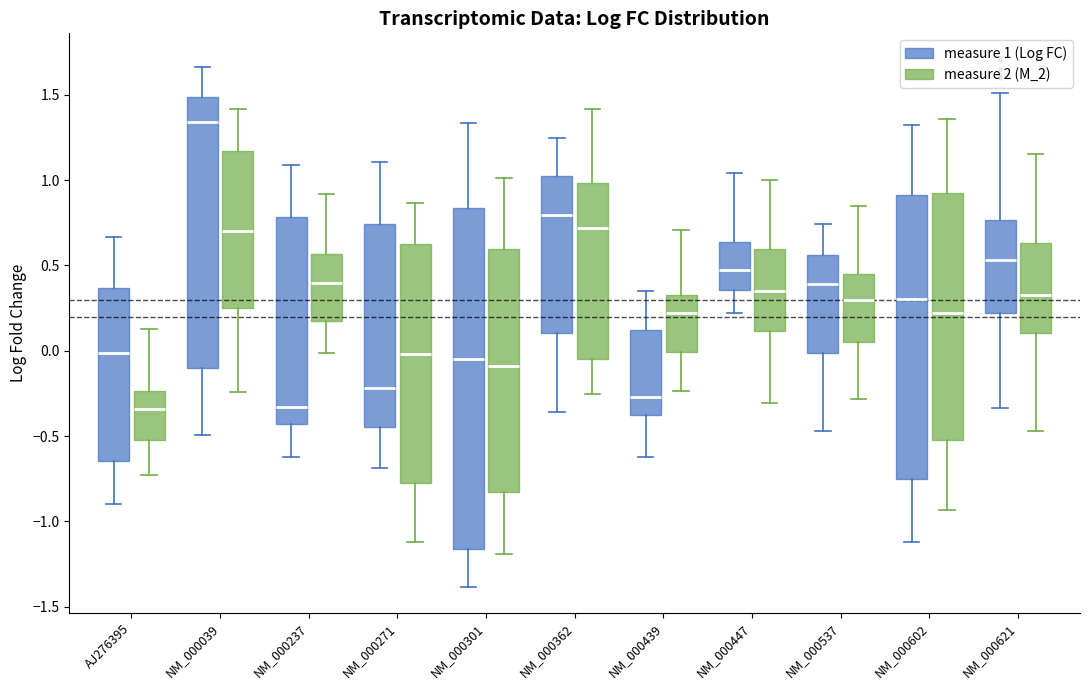

Reading left to right, read every box against the y-axis: the position of its median line, the range the box covers, and the ends of its whiskers. The values are not printed on the chart, so give them approximately, as read against the axis.

AJ276395 (measure 1 (Log FC)): median 0.00, box -0.65 to 0.35, whiskers -0.90 to 0.65
AJ276395 (measure 2 (M_2)): median -0.35, box -0.50 to -0.25, whiskers -0.75 to 0.15
NM_000039 (measure 1 (Log FC)): median 1.35, box -0.10 to 1.50, whiskers -0.50 to 1.65
NM_000039 (measure 2 (M_2)): median 0.70, box 0.25 to 1.15, whiskers -0.25 to 1.40
NM_000237 (measure 1 (Log FC)): median -0.35, box -0.45 to 0.80, whiskers -0.60 to 1.10
NM_000237 (measure 2 (M_2)): median 0.40, box 0.15 to 0.55, whiskers 0.00 to 0.90
NM_000271 (measure 1 (Log FC)): median -0.20, box -0.45 to 0.75, whiskers -0.70 to 1.10
NM_000271 (measure 2 (M_2)): median 0.00, box -0.75 to 0.65, whiskers -1.10 to 0.85
NM_000301 (measure 1 (Log FC)): median -0.05, box -1.15 to 0.85, whiskers -1.40 to 1.35
NM_000301 (measure 2 (M_2)): median -0.10, box -0.85 to 0.60, whiskers -1.20 to 1.00
NM_000362 (measure 1 (Log FC)): median 0.80, box 0.10 to 1.05, whiskers -0.35 to 1.25
NM_000362 (measure 2 (M_2)): median 0.70, box -0.05 to 1.00, whiskers -0.25 to 1.40
NM_000439 (measure 1 (Log FC)): median -0.25, box -0.40 to 0.10, whiskers -0.60 to 0.35
NM_000439 (measure 2 (M_2)): median 0.20, box 0.00 to 0.35, whiskers -0.25 to 0.70
NM_000447 (measure 1 (Log FC)): median 0.45, box 0.35 to 0.65, whiskers 0.20 to 1.05
NM_000447 (measure 2 (M_2)): median 0.35, box 0.10 to 0.60, whiskers -0.30 to 1.00
NM_000537 (measure 1 (Log FC)): median 0.40, box 0.00 to 0.55, whiskers -0.45 to 0.75
NM_000537 (measure 2 (M_2)): median 0.30, box 0.05 to 0.45, whiskers -0.30 to 0.85
NM_000602 (measure 1 (Log FC)): median 0.30, box -0.75 to 0.90, whiskers -1.10 to 1.30
NM_000602 (measure 2 (M_2)): median 0.20, box -0.50 to 0.90, whiskers -0.95 to 1.35
NM_000621 (measure 1 (Log FC)): median 0.55, box 0.20 to 0.75, whiskers -0.35 to 1.50
NM_000621 (measure 2 (M_2)): median 0.35, box 0.10 to 0.65, whiskers -0.45 to 1.15